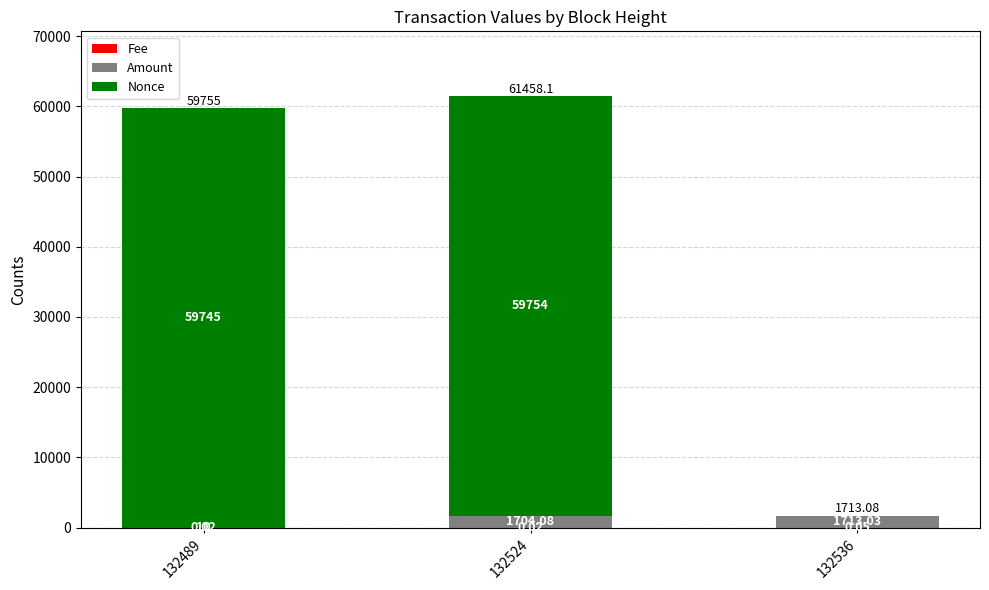

What is the total value across all series at 132489?

59755.0